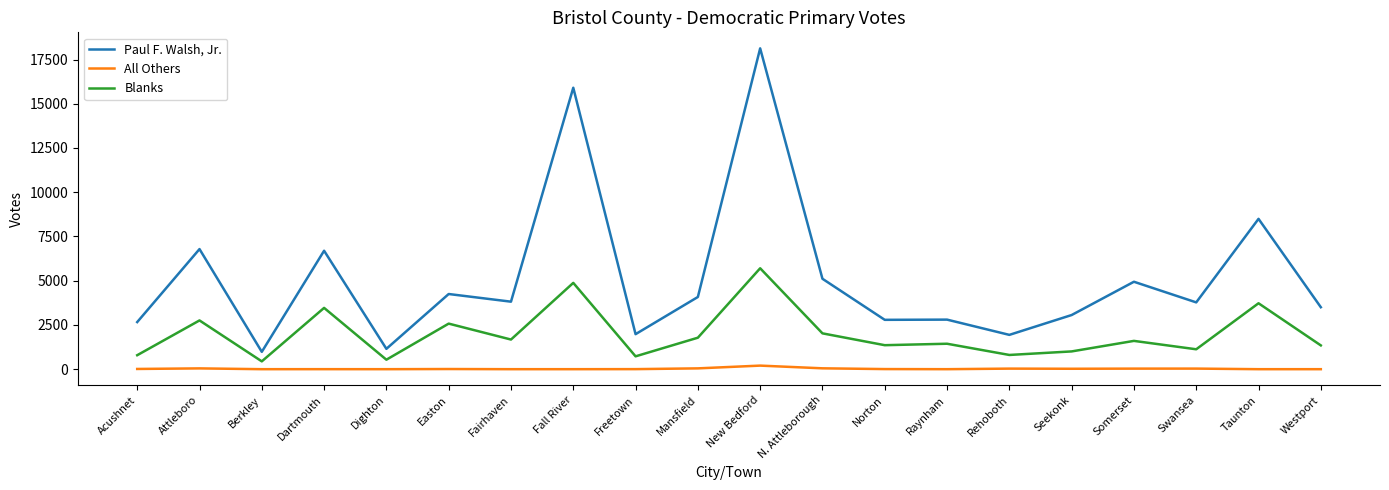

What is the sum of all Blanks values?

39742